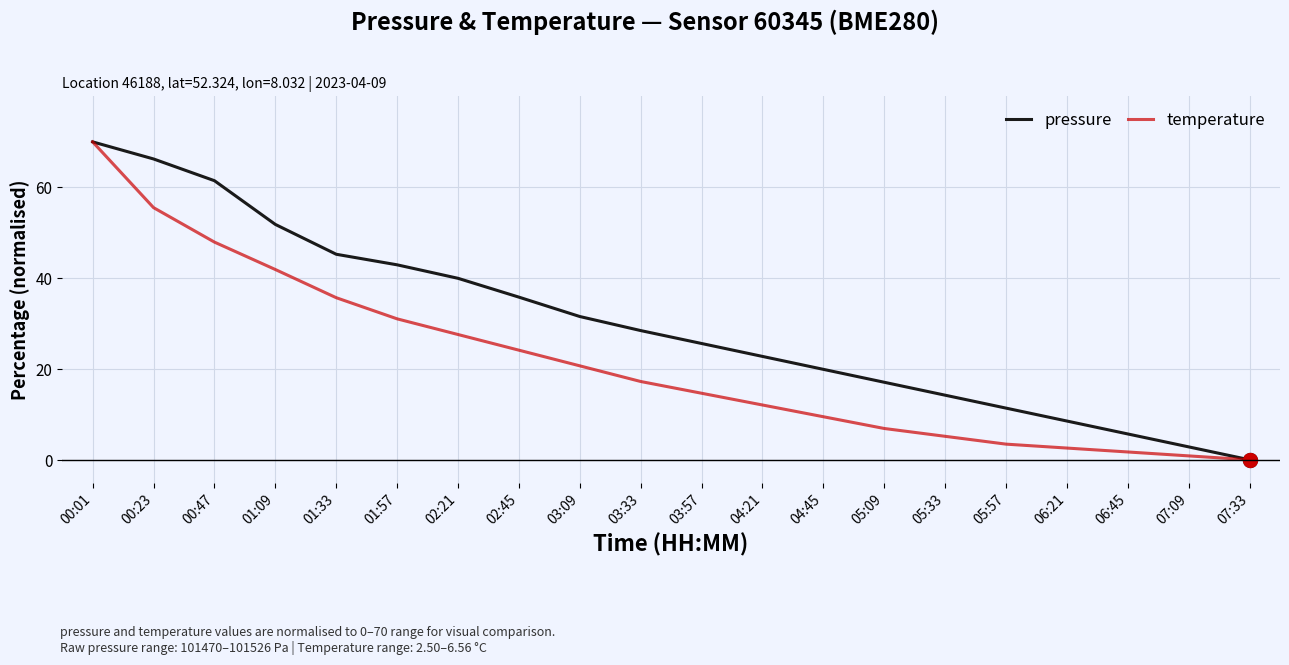

Reading left to right, extract all data points from this chart.

pressure: 70.0	66.2	61.5	51.8	45.3	42.9	40.0	35.8	31.5	28.5	25.6	22.8	19.9	17.1	14.2	11.4	8.5	5.7	2.8	0.0
temperature: 70.0	55.5	47.9	41.9	35.7	31.0	27.6	24.1	20.7	17.2	14.7	12.1	9.5	6.9	5.2	3.4	2.6	1.7	0.9	0.0